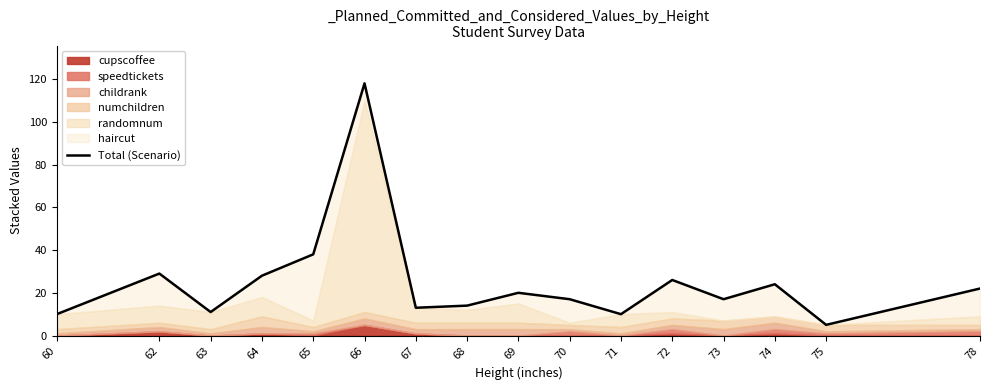

List the labels in order of value, smallest first.

75, 60, 71, 63, 67, 68, 70, 73, 69, 78, 74, 72, 64, 62, 65, 66